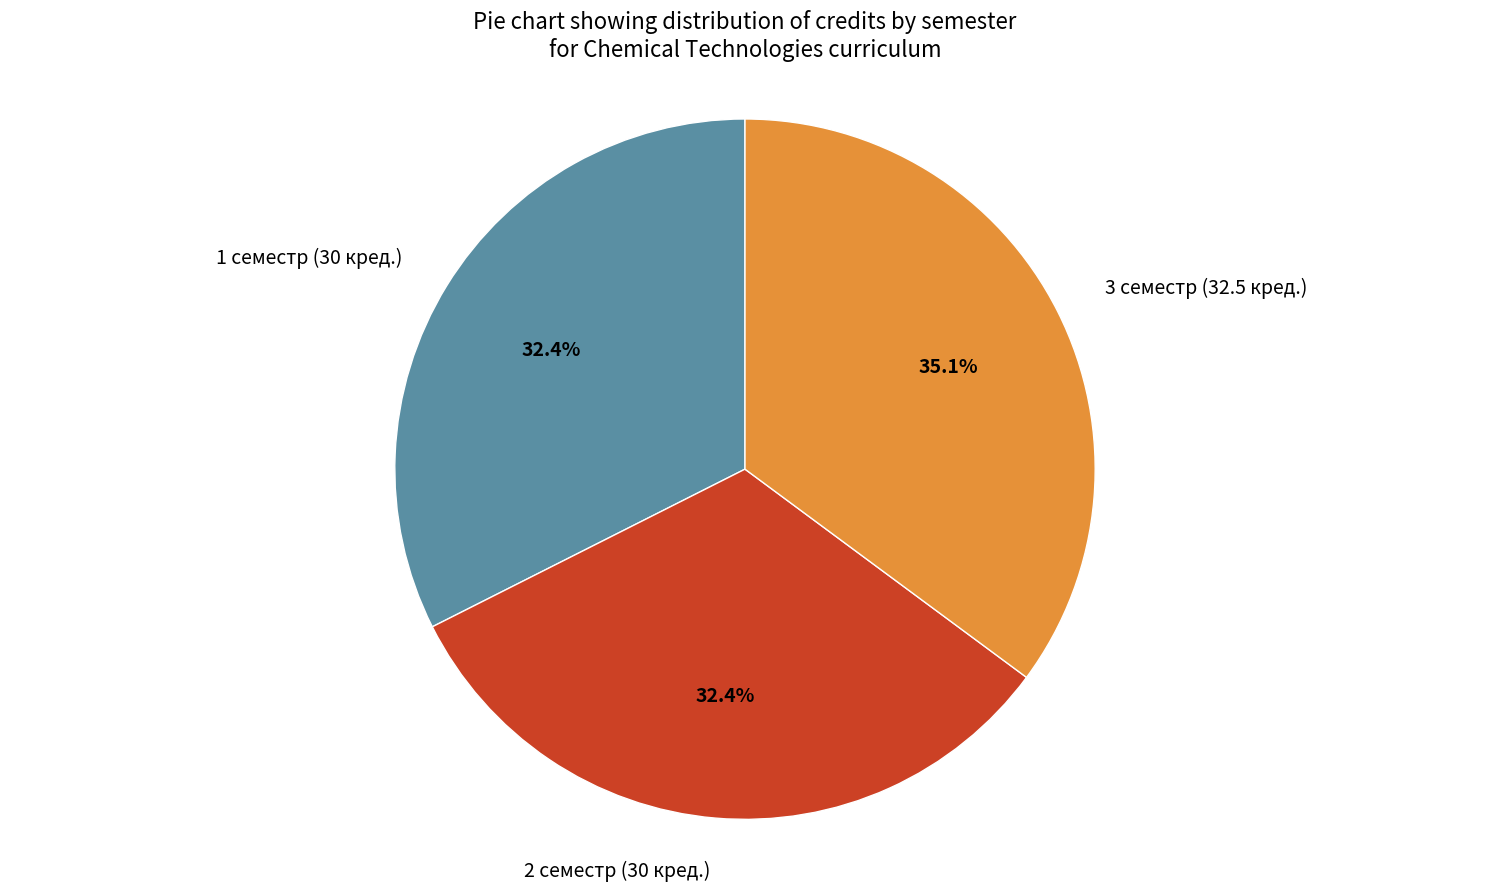

To the nearest percent, what is the average slice percentage?

33%